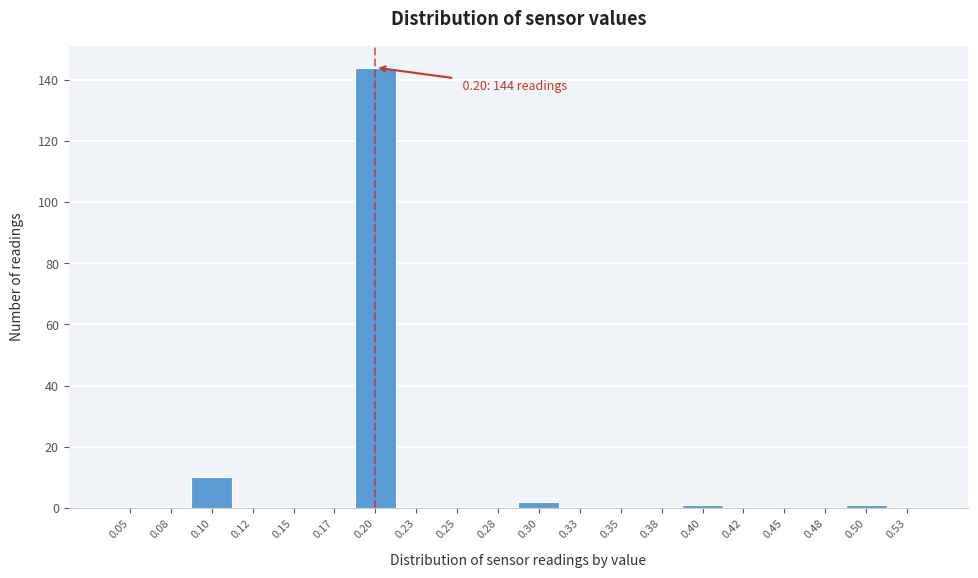

Reading right to left, transcribe all the data shown in this chart.

0.53=0	0.50=1	0.48=0	0.45=0	0.42=0	0.40=1	0.38=0	0.35=0	0.33=0	0.30=2	0.28=0	0.25=0	0.23=0	0.20=144	0.17=0	0.15=0	0.12=0	0.10=10	0.08=0	0.05=0